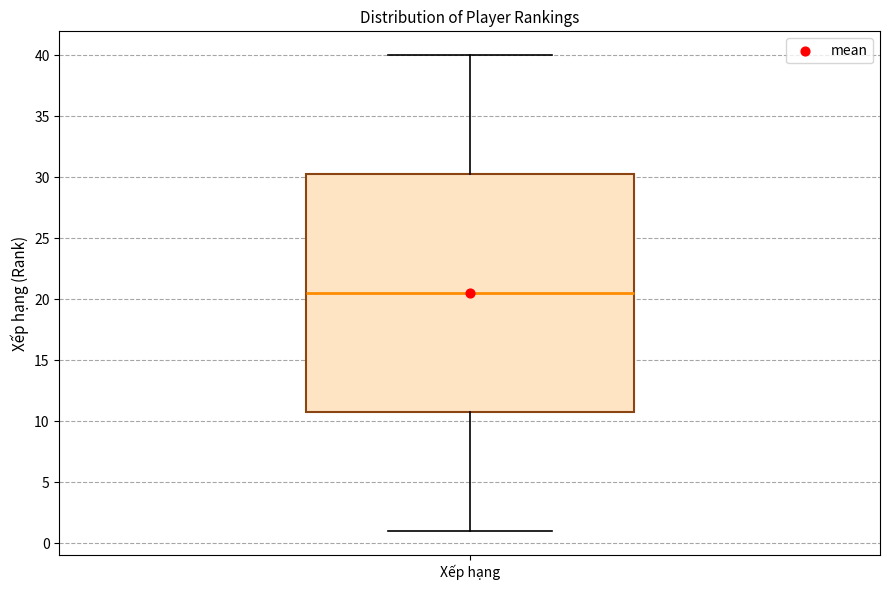

Transcribe this box plot: give where the median line is, the range the box spans, and where the two whiskers end, as read against the y-axis. The values are not printed on the chart, so give them approximately, as read against the axis.

median 20.5, box 11.0 to 30.5, whiskers 1.0 to 40.0